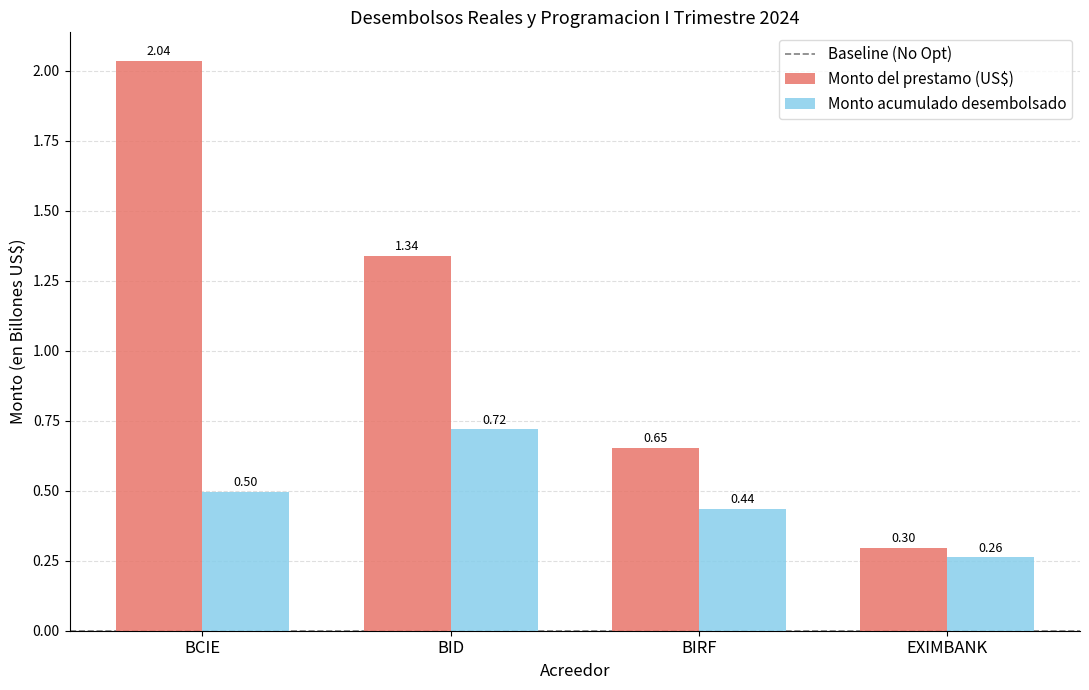

Where is Monto acumulado desembolsado nearest to the value 0?

EXIMBANK